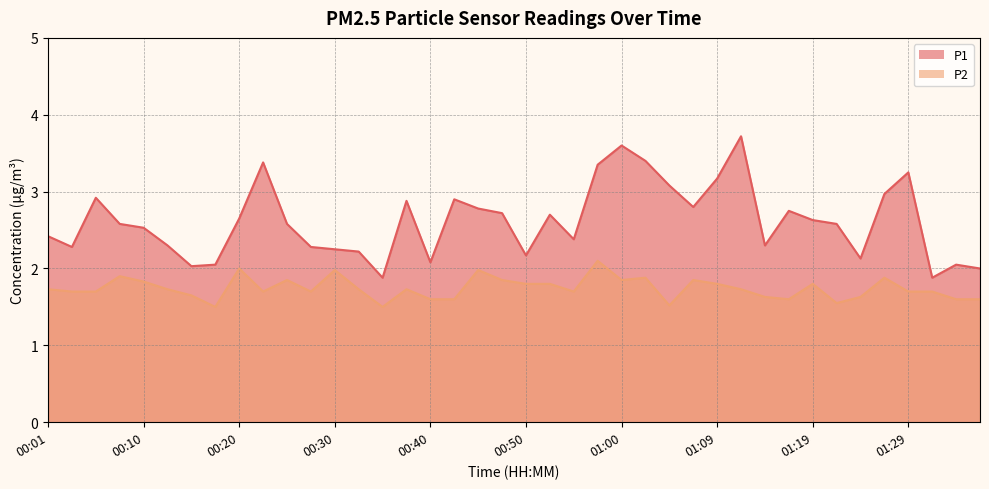

The value of P1 at 00:15 is 2.7. True or false?

False